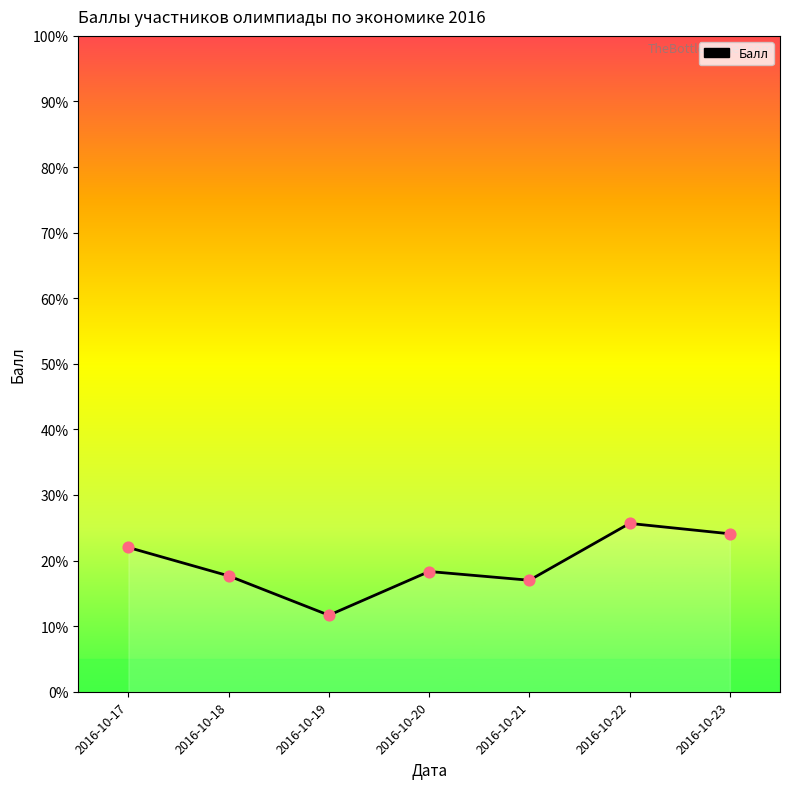

Between 2016-10-21 and 2016-10-20, which is larger?

2016-10-20